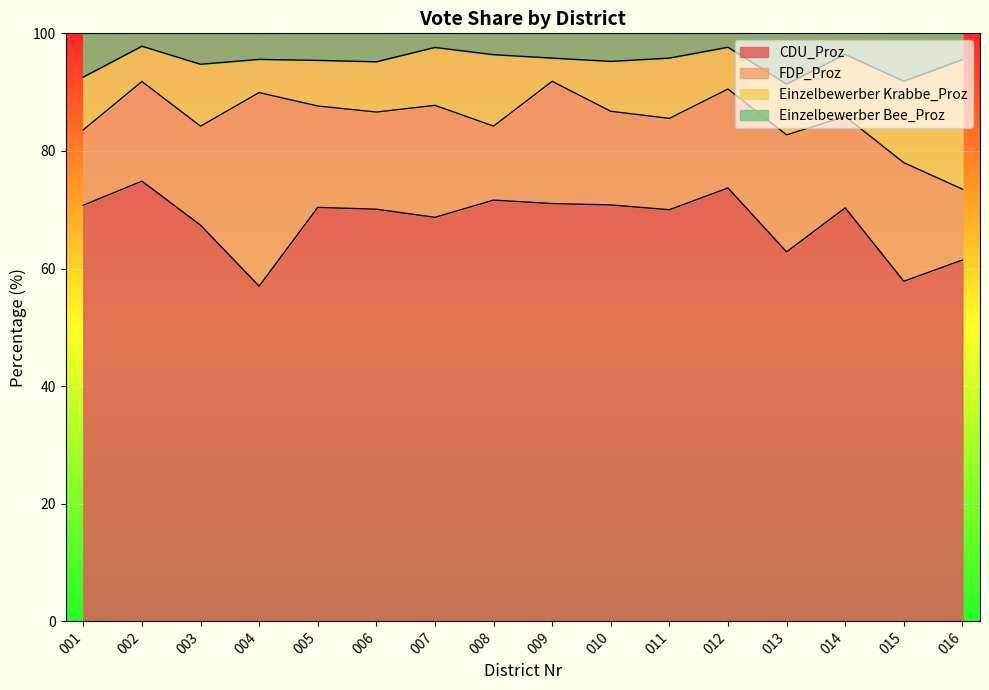

True or false: Einzelbewerber Bee_Proz and CDU_Proz cross at least once.

False